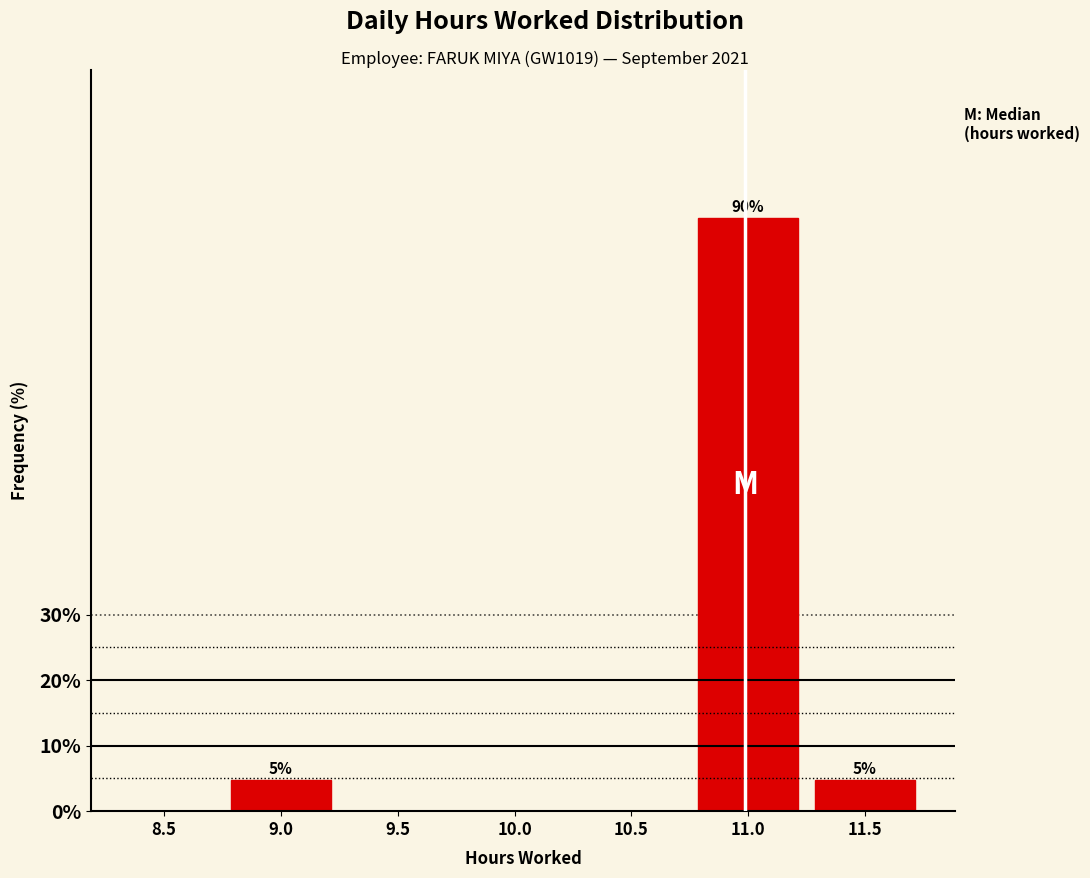

Reading left to right, extract all data points from this chart.

8.5=0.0	9.0=4.8	9.5=0.0	10.0=0.0	10.5=0.0	11.0=90.5	11.5=4.8